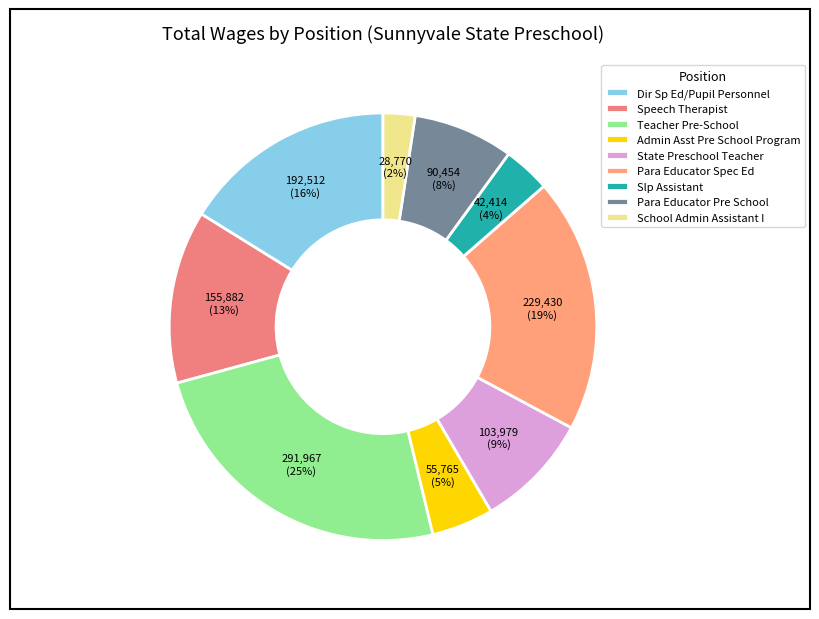

To the nearest percent, what percentage of the pie is Para Educator Spec Ed?

19%